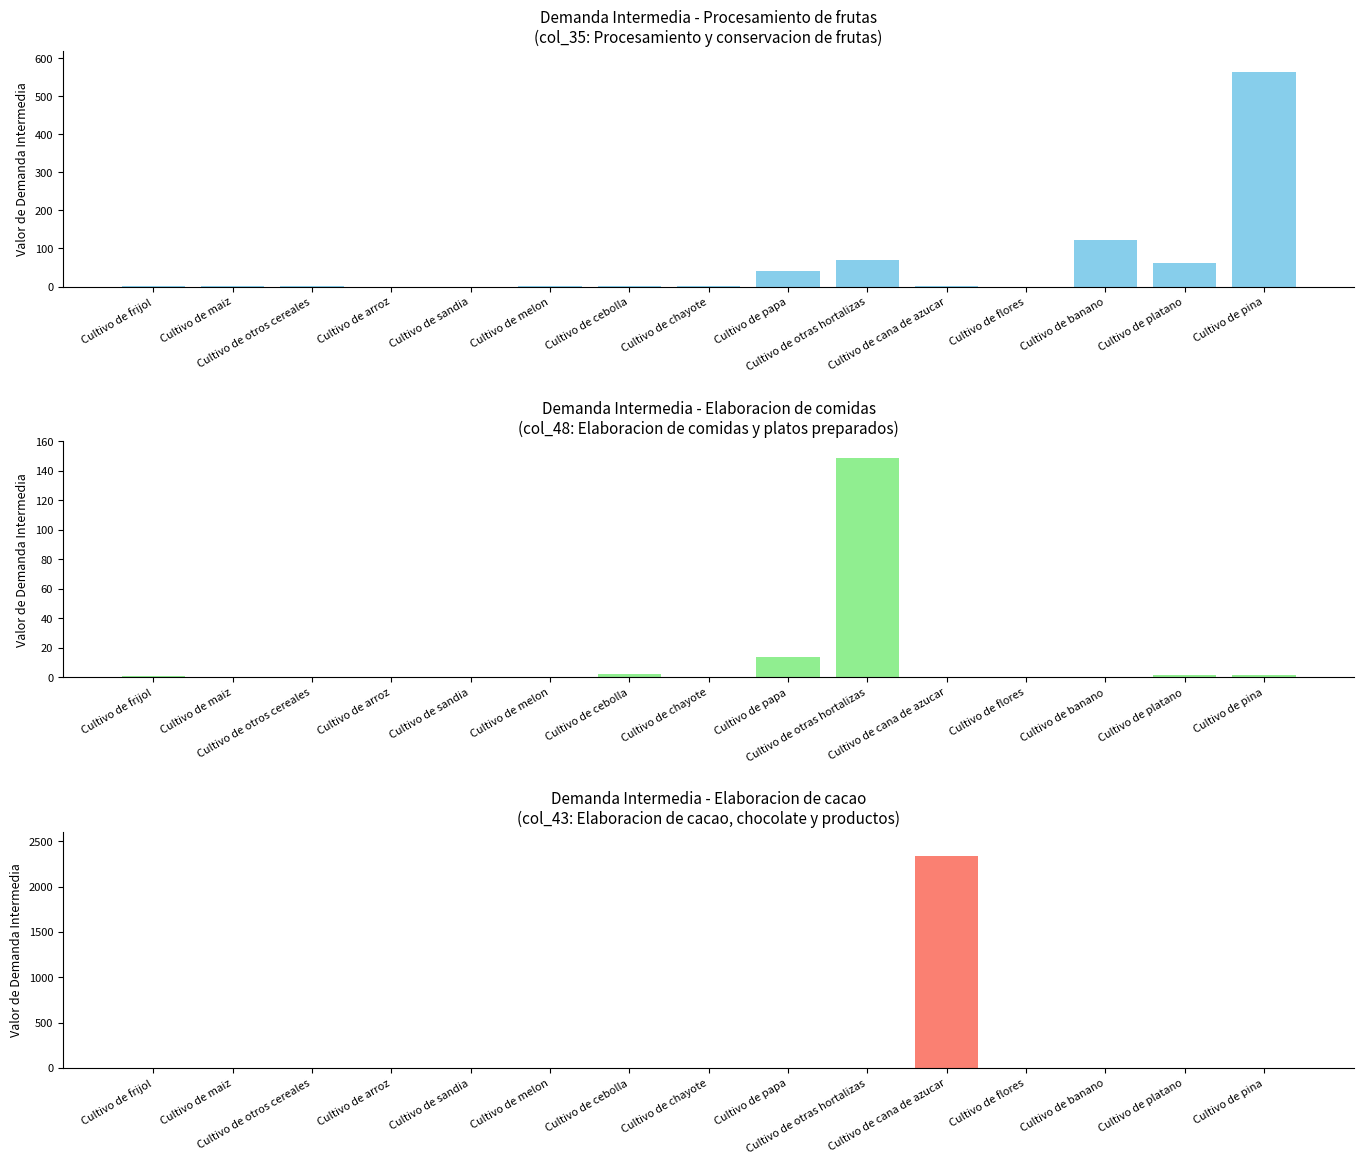

Rank the series by their maximum value, from lowest to highest.

Series 2, Series 1, Series 3